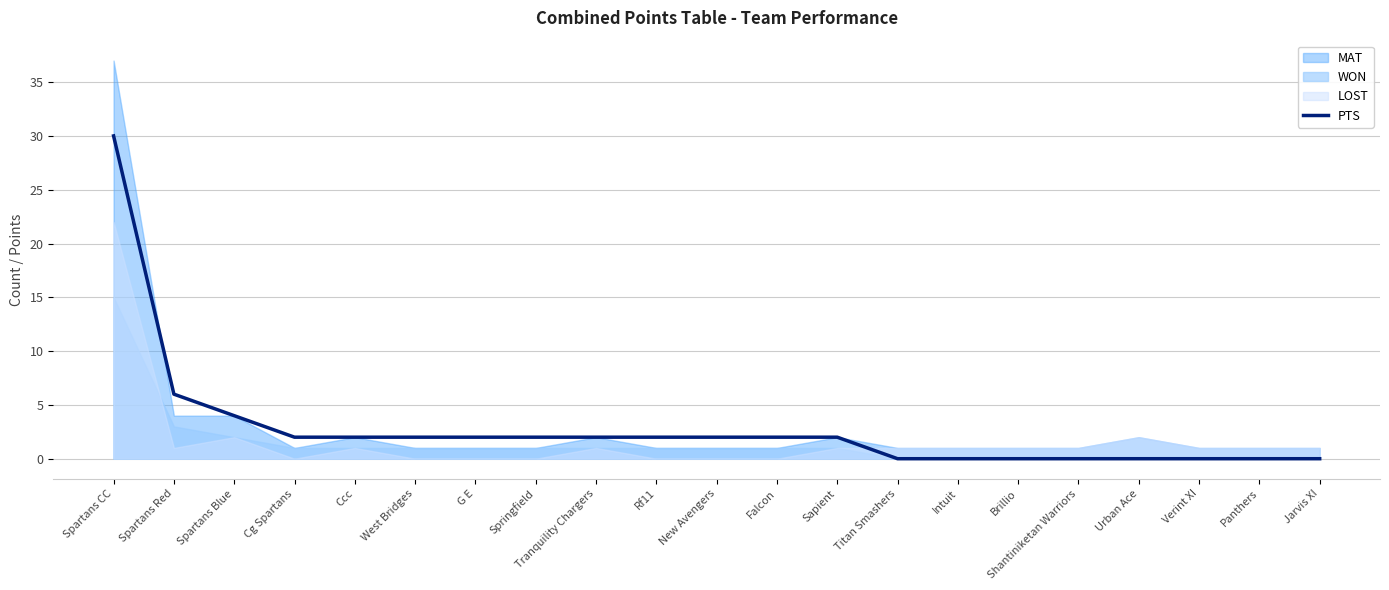

What is the difference between the second highest and second lowest values?

6